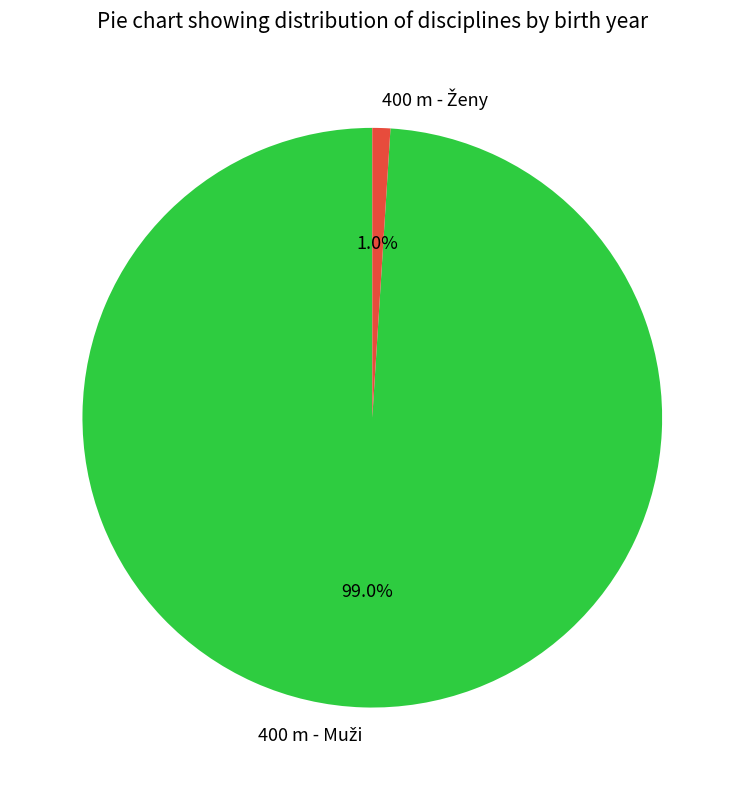

Does any single category account for the majority?

Yes